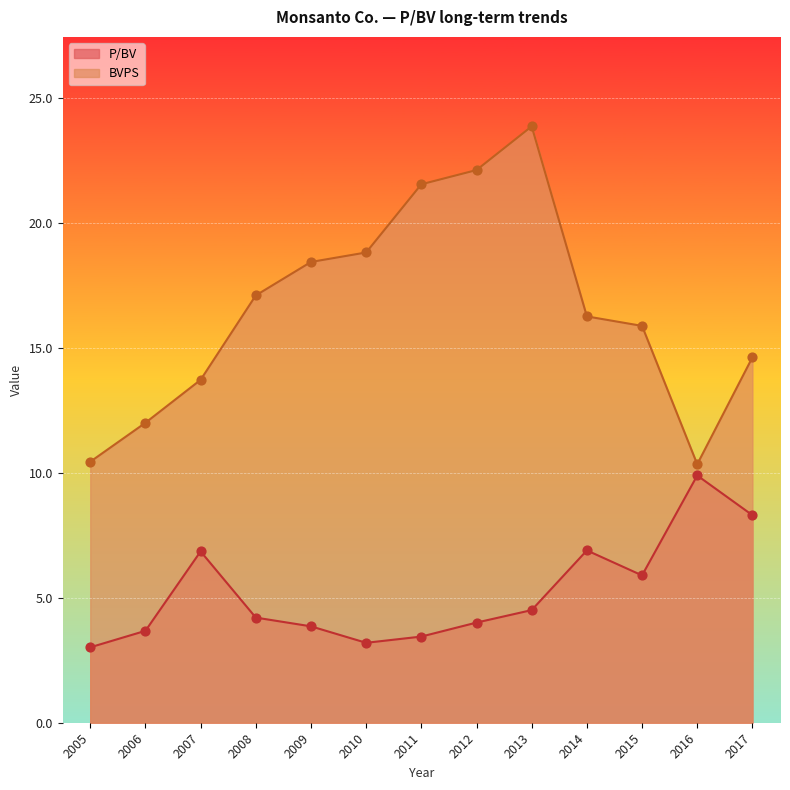

Which series has the widest spread of Y values?

BVPS